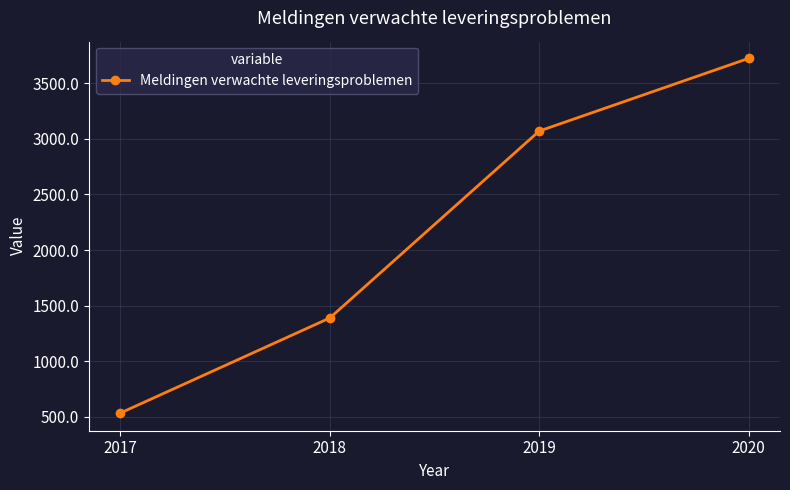

What is the change in value from 2018 to 2019?

+1680